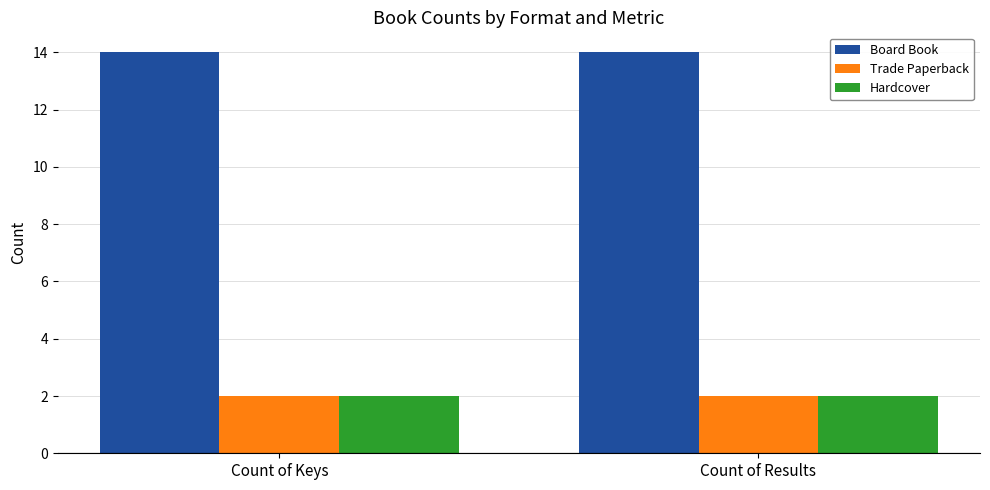

What position from the right is Count of Keys?

2